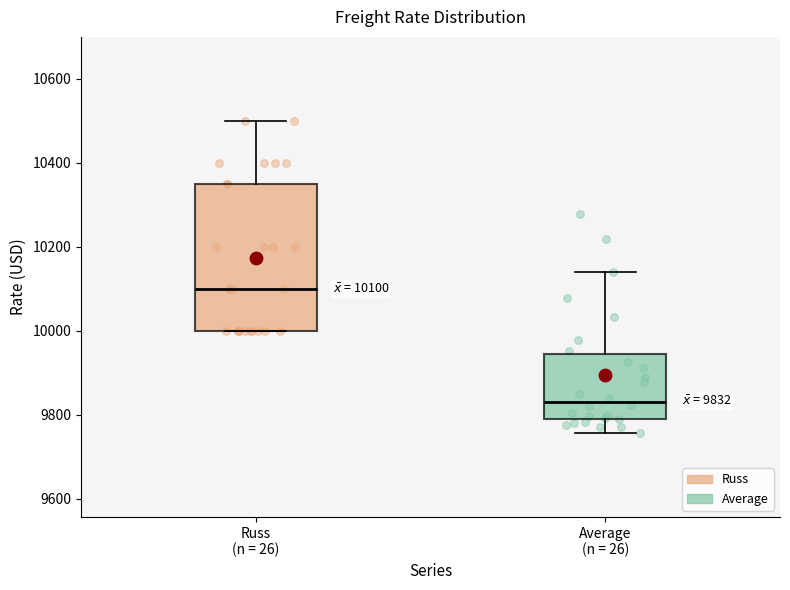

Which box's median line is the lowest?

Average (n = 26)